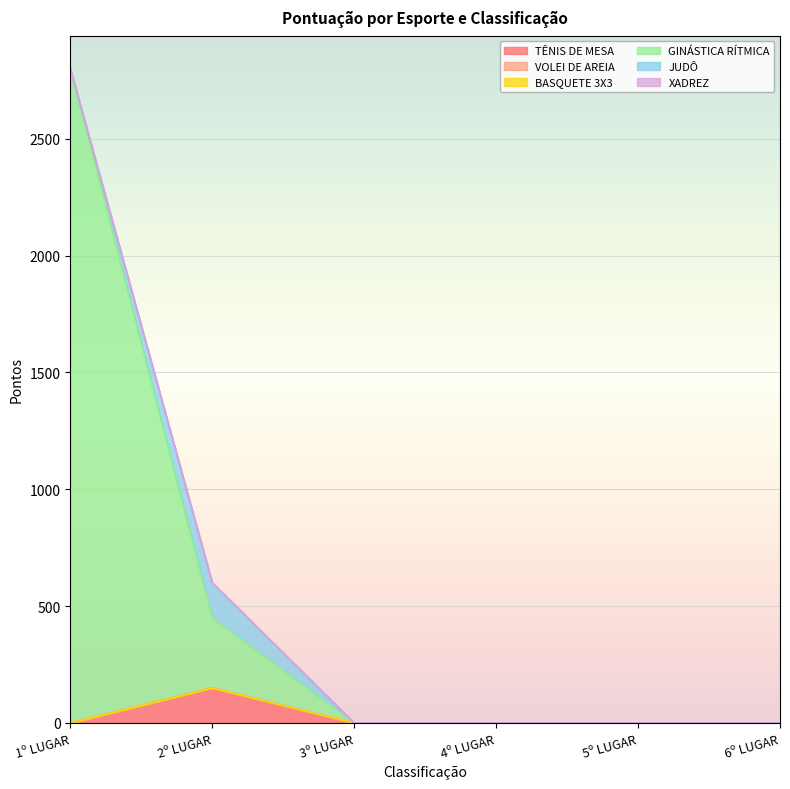

Which has a higher value, 5º LUGAR or 2º LUGAR?

2º LUGAR